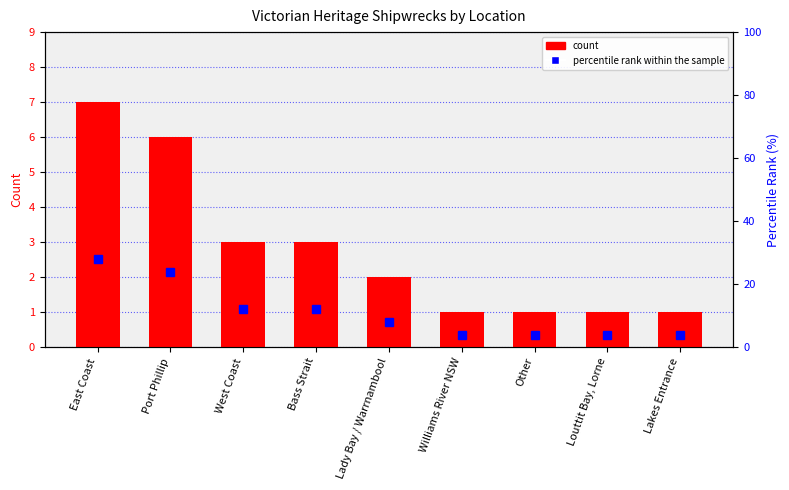

What is the total value across all series at East Coast?

35.0